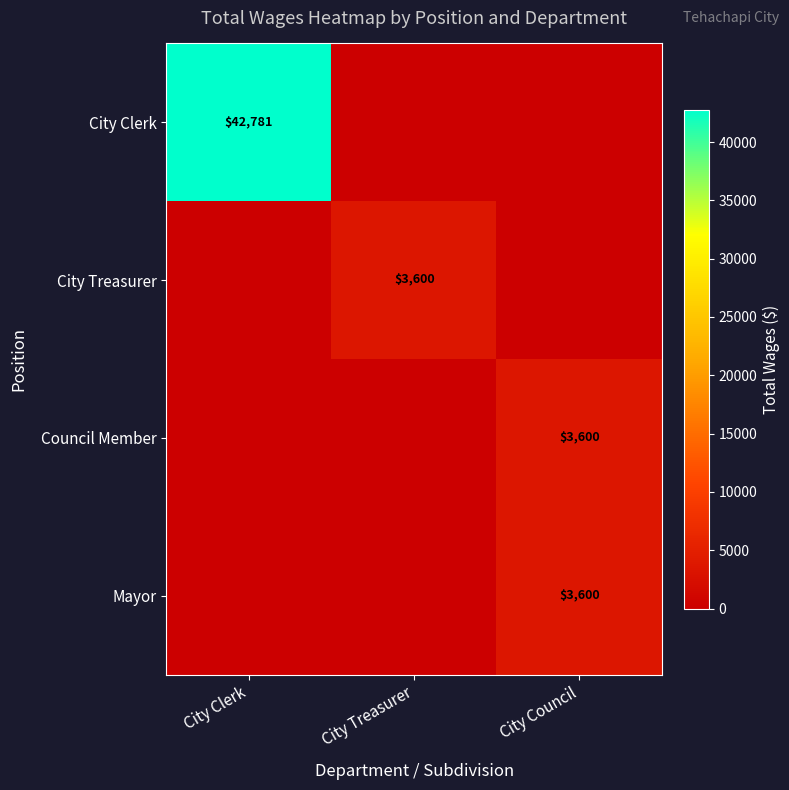

The value of City Clerk at City Clerk is 62806. True or false?

False